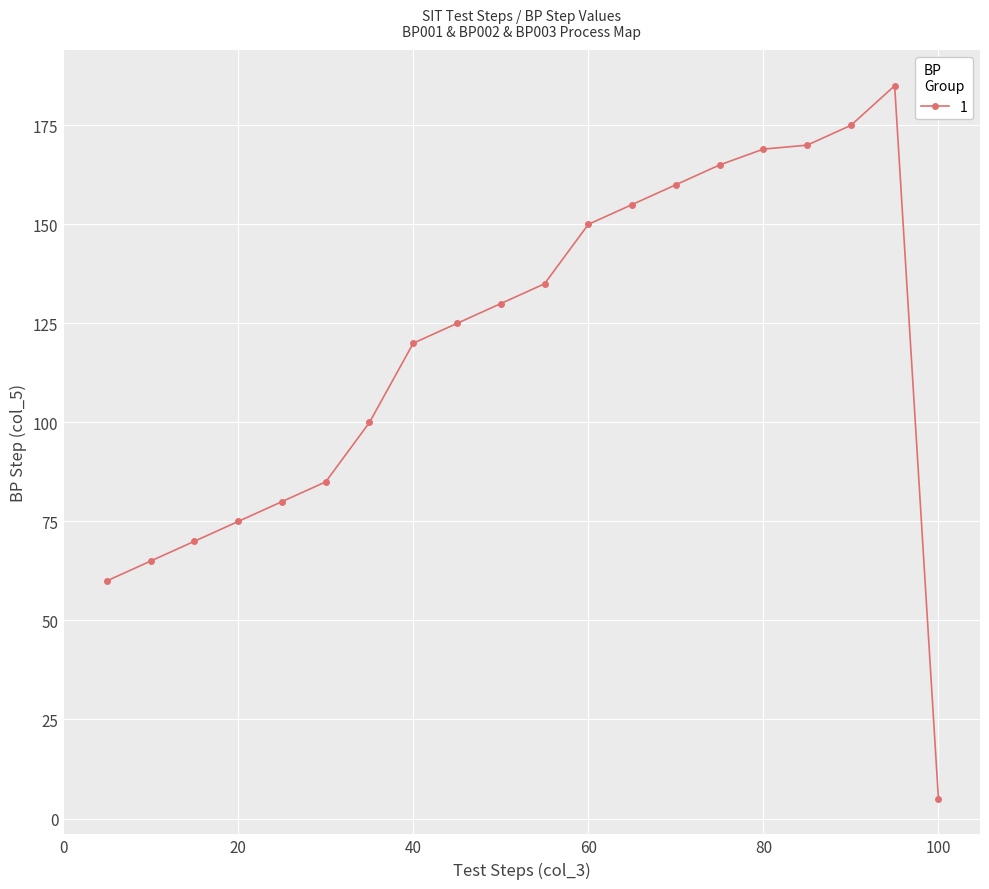

How many categories are shown in the chart?

20